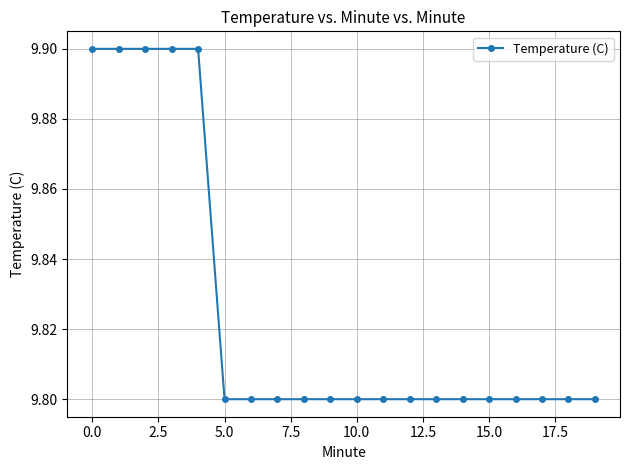

How many values are between 9 and 10?

20